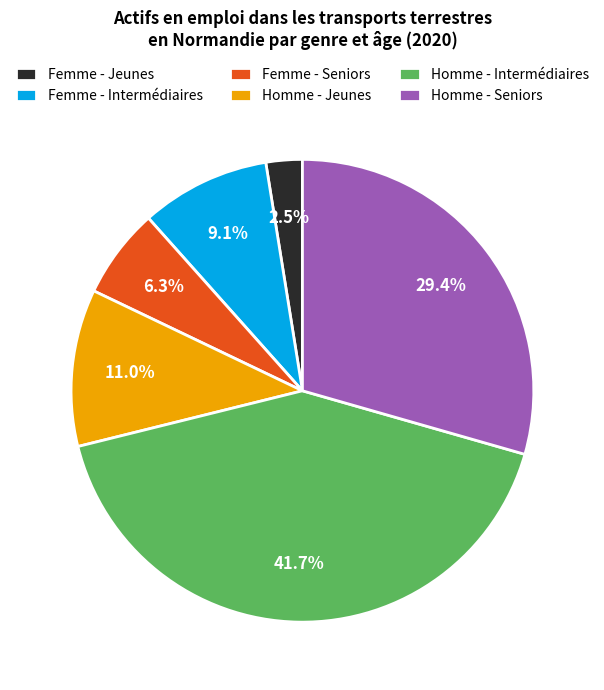

What is the ratio of the value at Femme - Intermédiaires to the value at Femme - Jeunes?

3.6